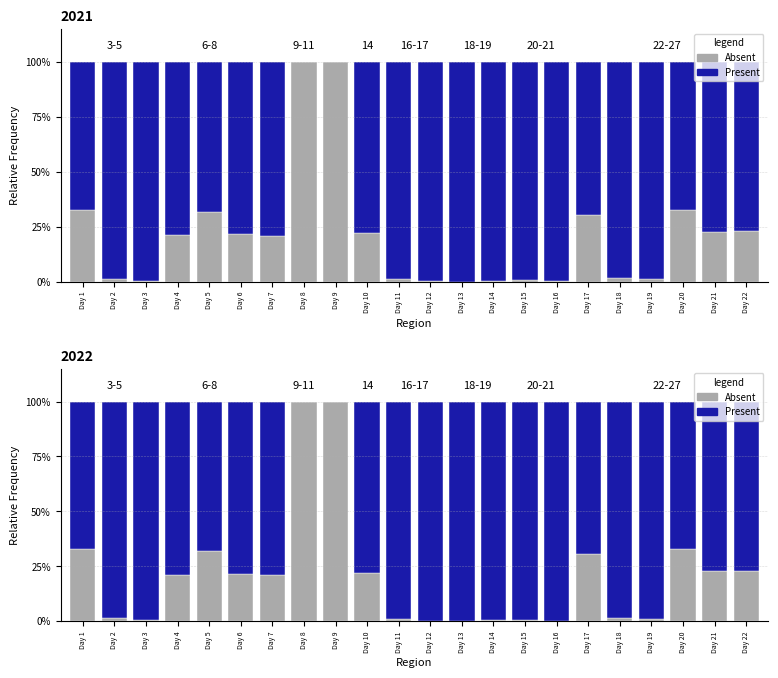

How many distinct data groups are displayed?

2